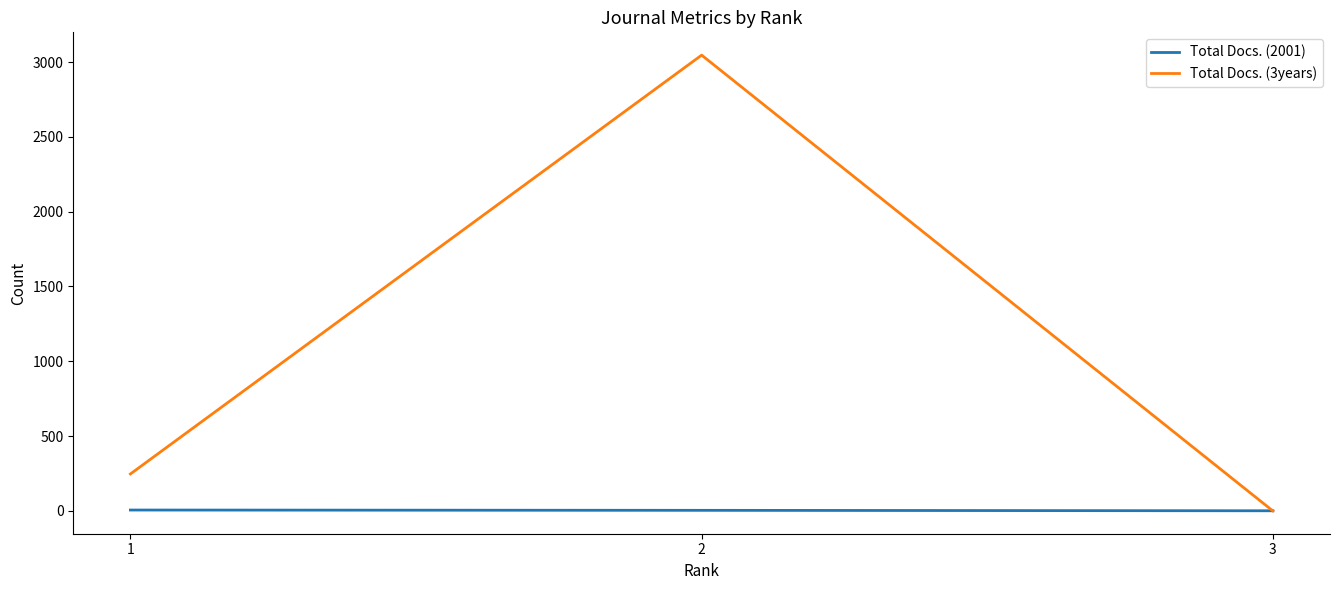

What is the sum of all Total Docs. (2001) values?

11